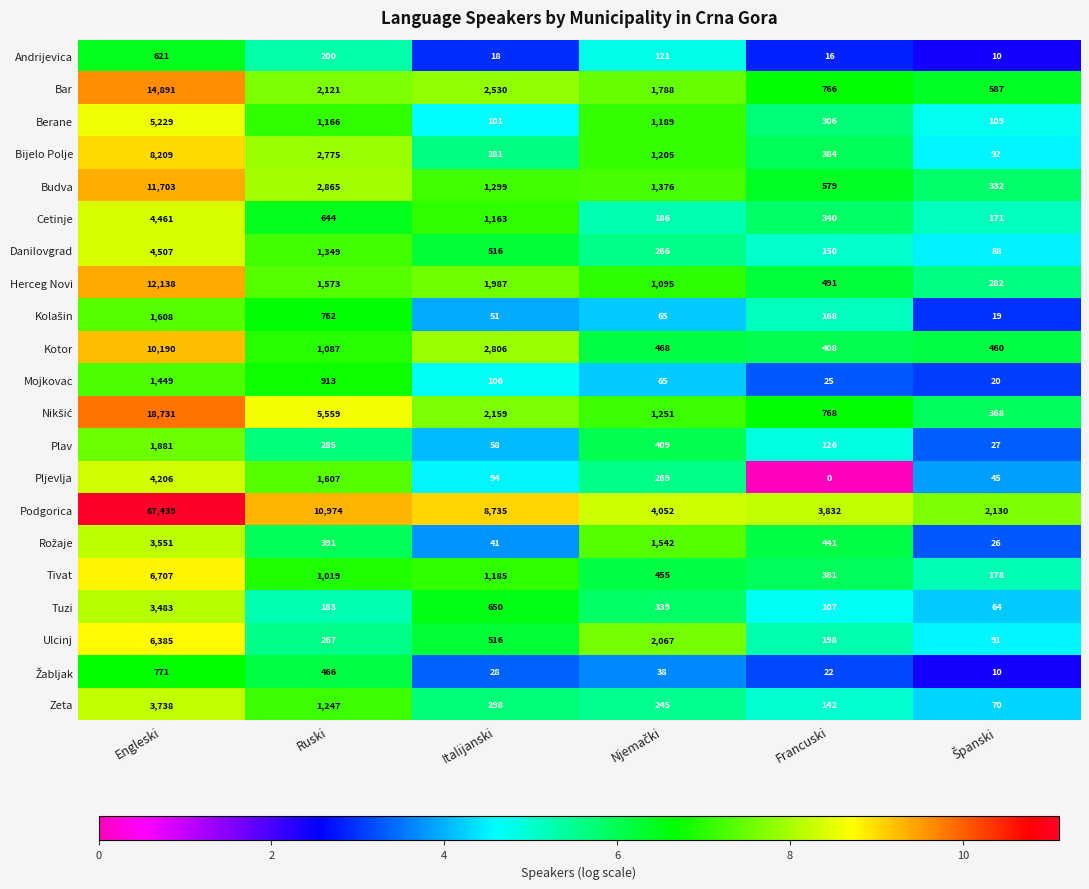

What is the average value of the Podgorica series?

16194